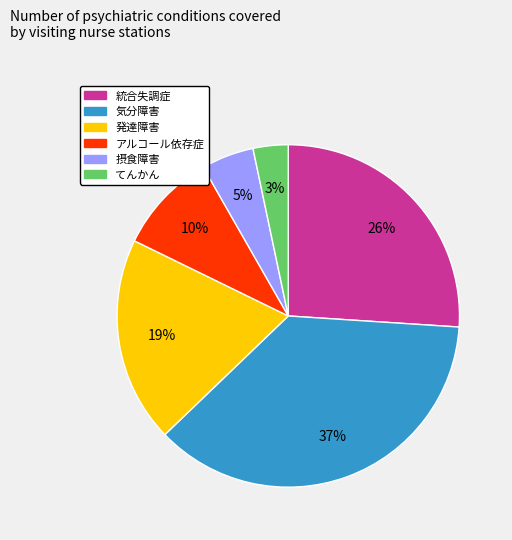

The 発達障害 slice represents 7% of the pie. True or false?

False